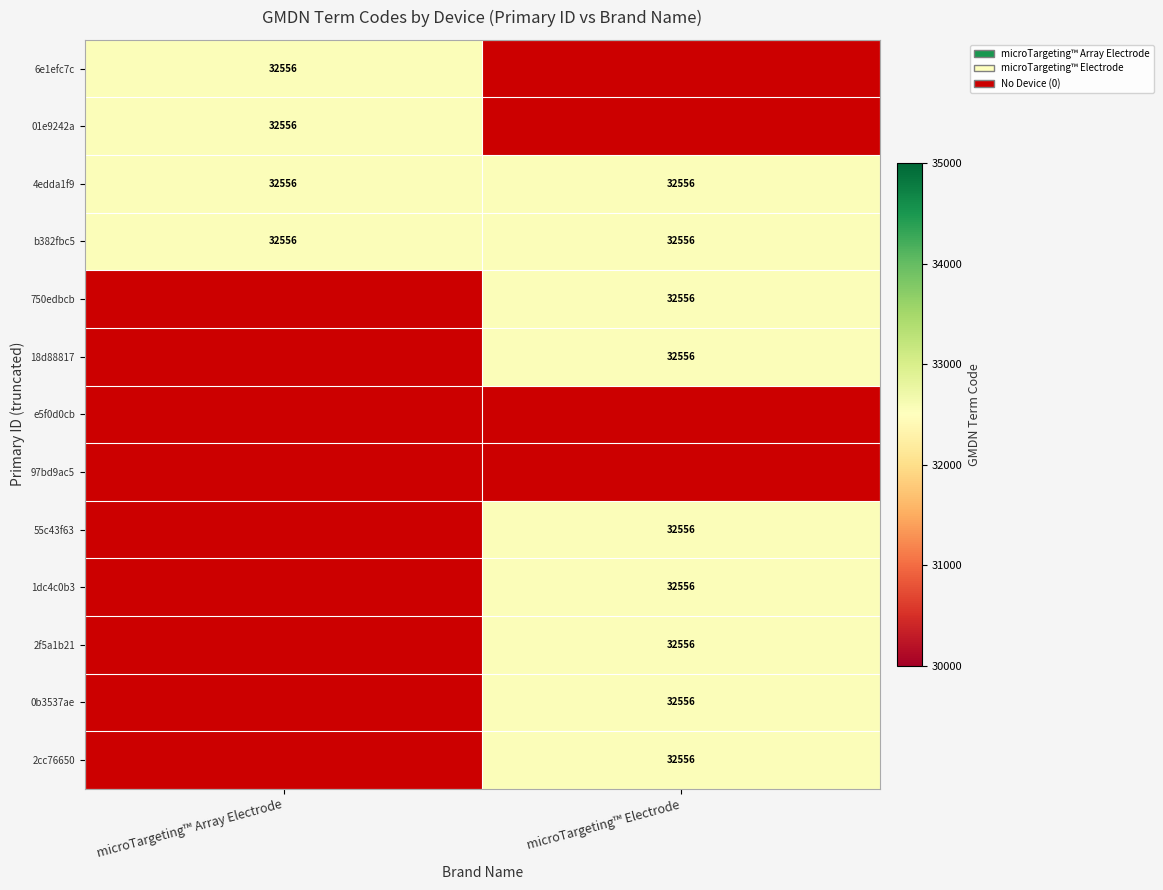

Reading left to right, what are all the values shown in this chart?

microTargeting™ Array Electrode: 32556	32556	32556	32556	0	0	0	0	0	0	0	0	0
microTargeting™ Electrode: 0	0	32556	32556	32556	32556	0	0	32556	32556	32556	32556	32556